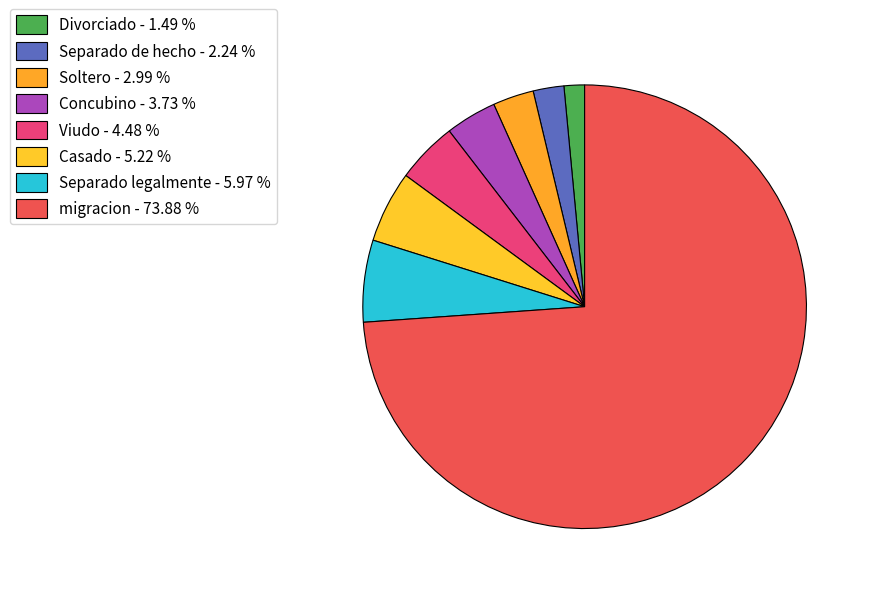

How many segments does this pie chart have?

8